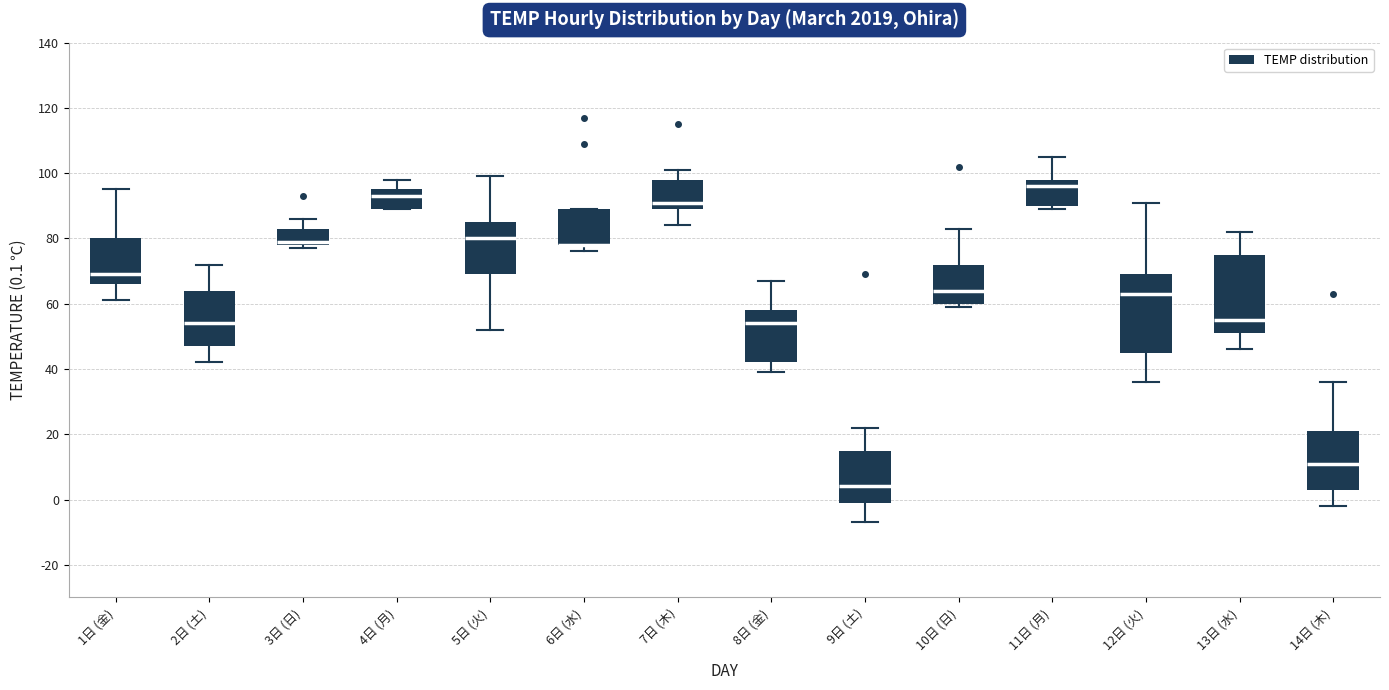

Where is the upper edge of the box for 11日 (月) on the y-axis? The values are not printed on the chart, so give them approximately, as read against the axis.

98